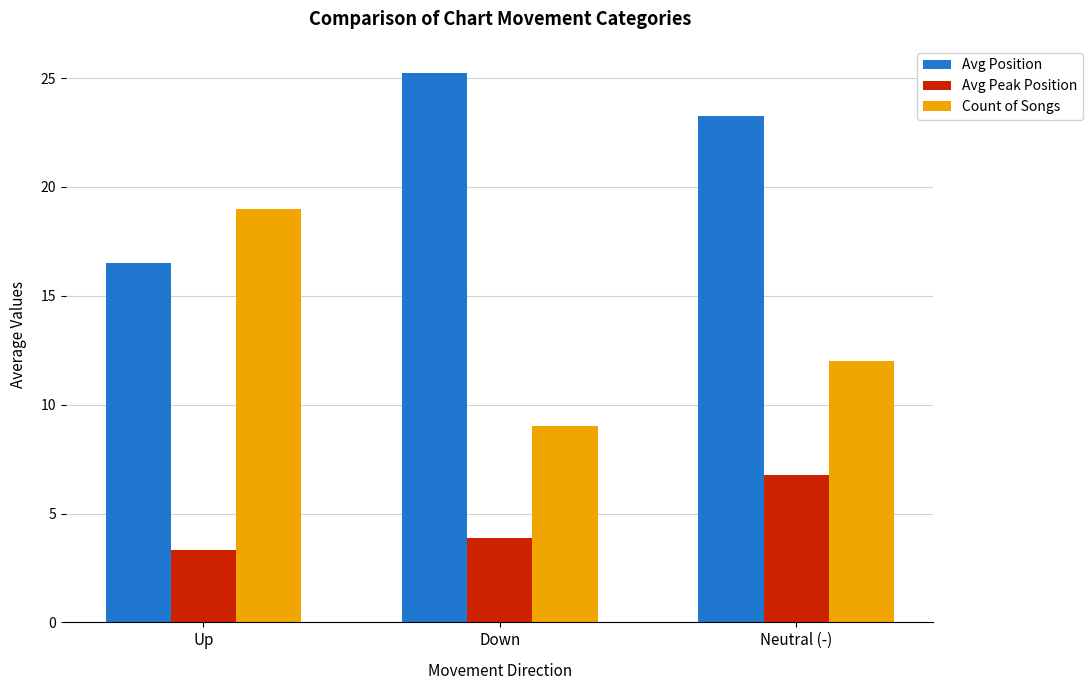

Is the value of Count of Songs at Neutral (-) greater than the value of Avg Position at Down?

No